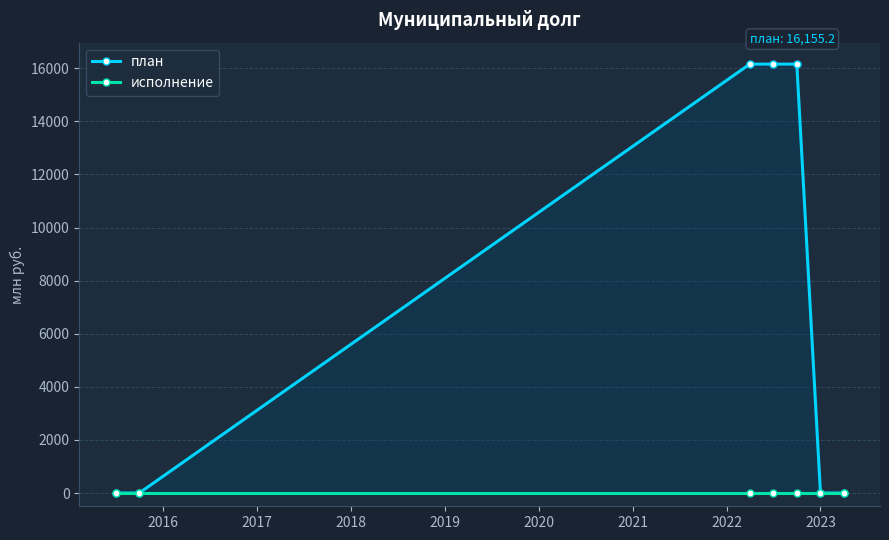

At 2018, list the series in order from smallest to largest.

исполнение, план